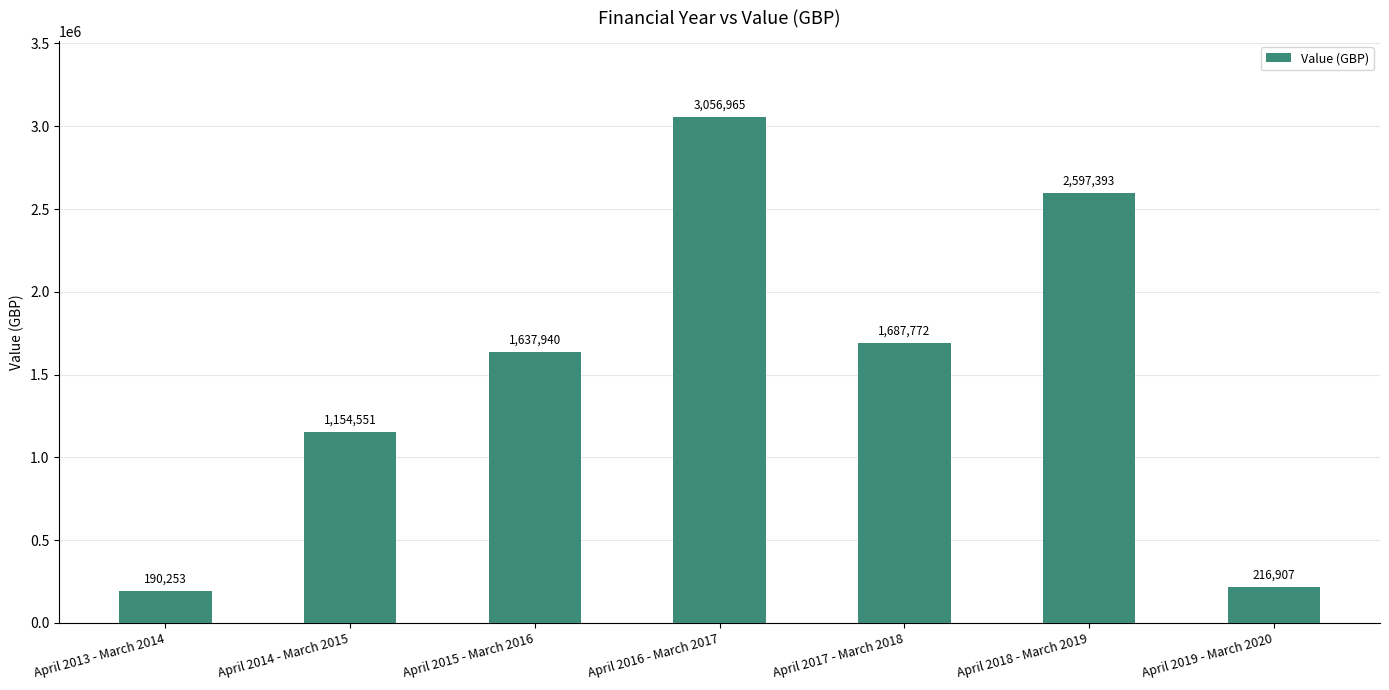

Reading left to right, transcribe all the data shown in this chart.

April 2013 - March 2014=190253	April 2014 - March 2015=1154551	April 2015 - March 2016=1637940	April 2016 - March 2017=3056965	April 2017 - March 2018=1687772	April 2018 - March 2019=2597393	April 2019 - March 2020=216907